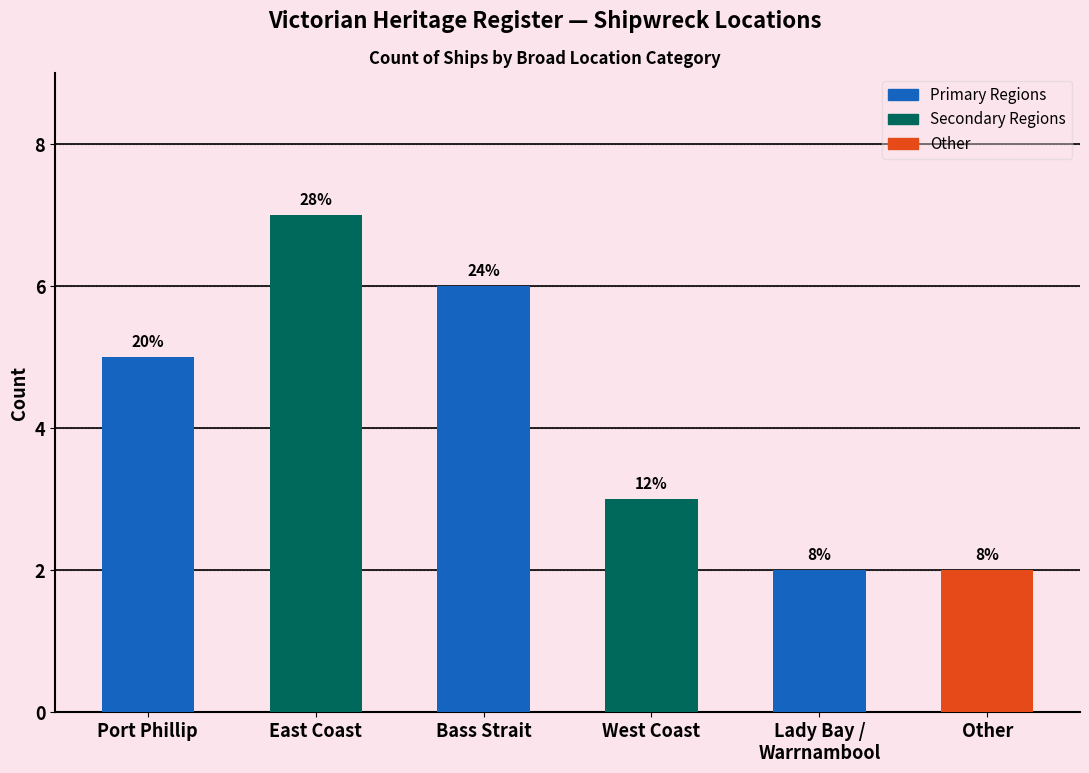

What is the difference between the maximum and second lowest values?

5